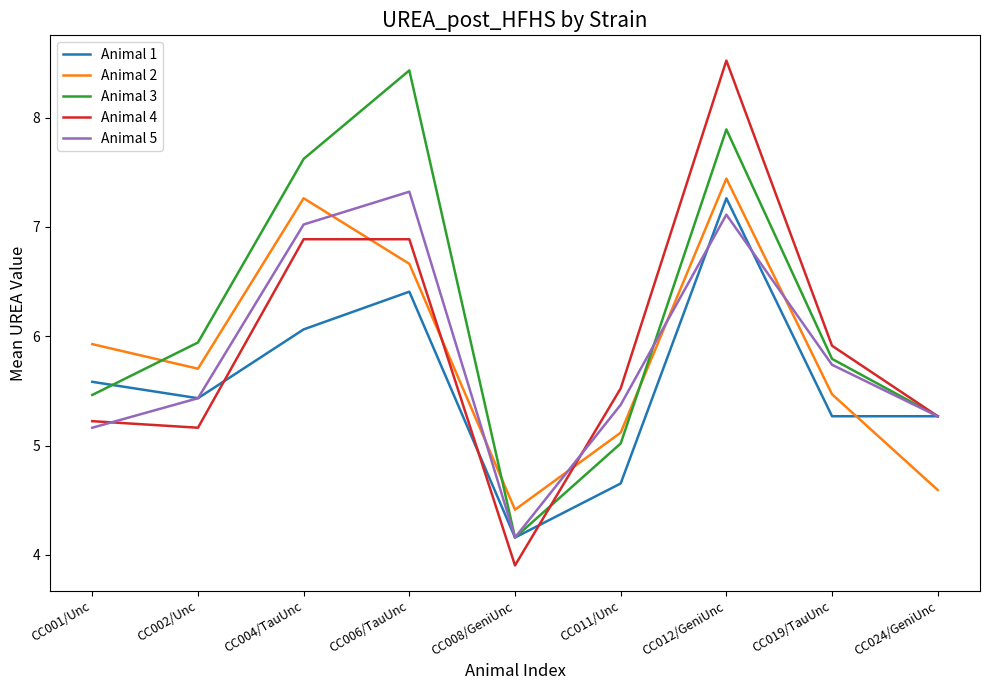

What position from the left is CC002/Unc?

2